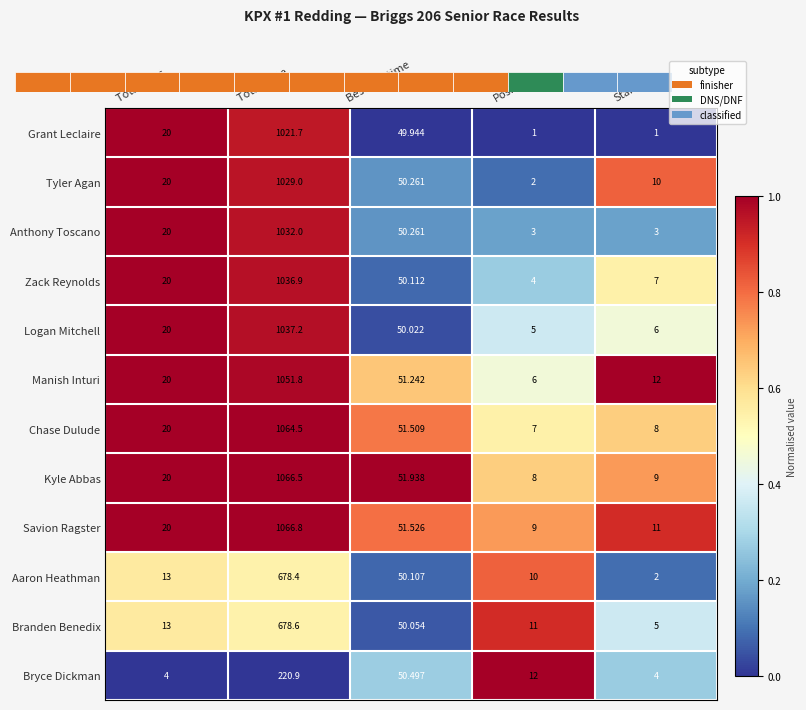

Which category has the highest value in the Aaron Heathman series?

Total Time